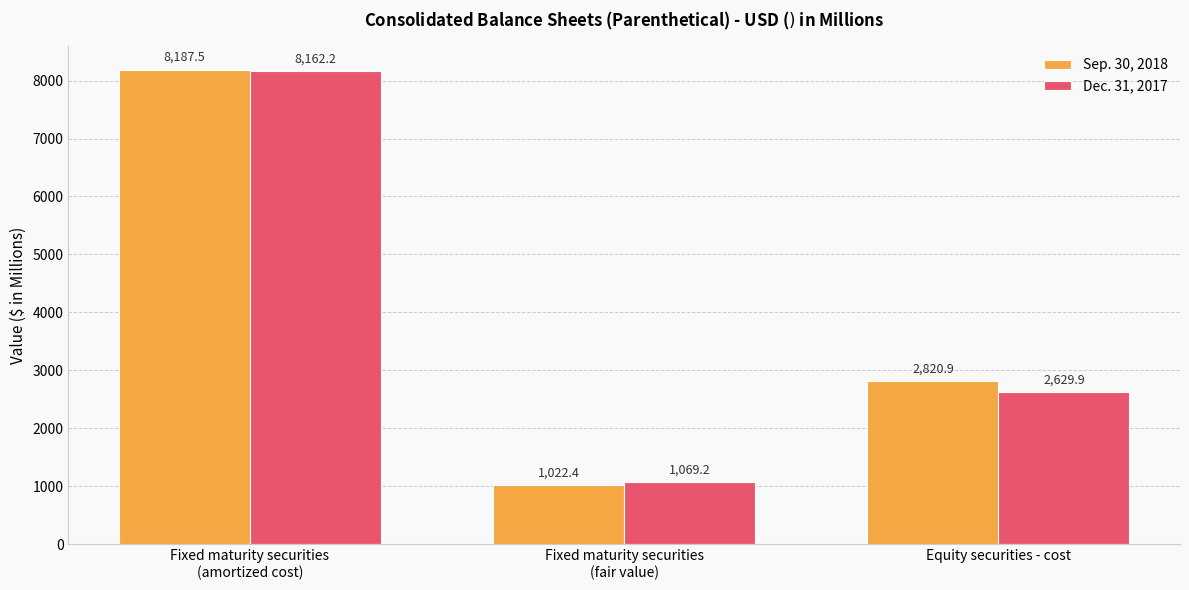

What position from the right is Fixed maturity securities
(amortized cost)?

3